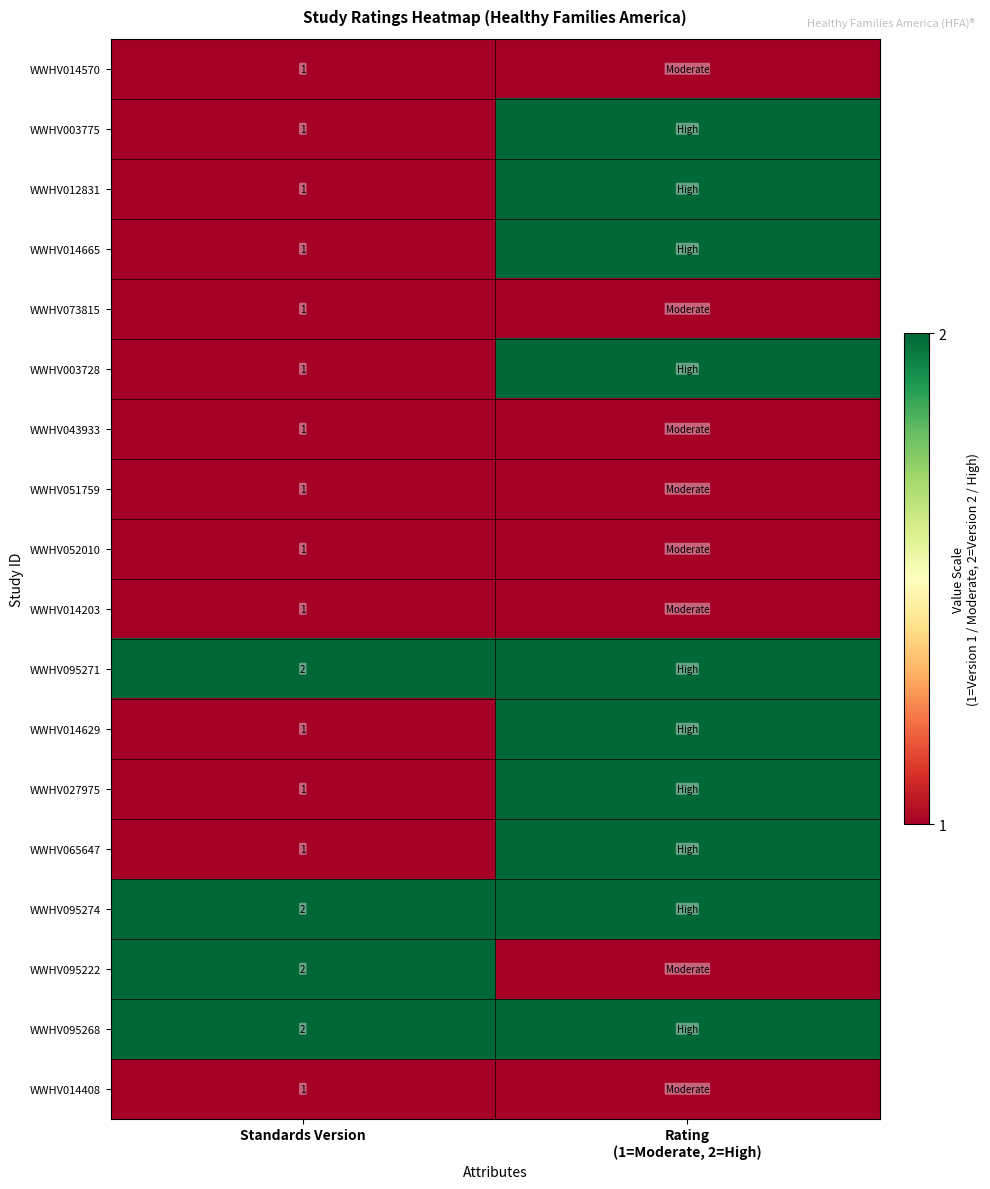

What is the total value across all series at Standards Version?

22